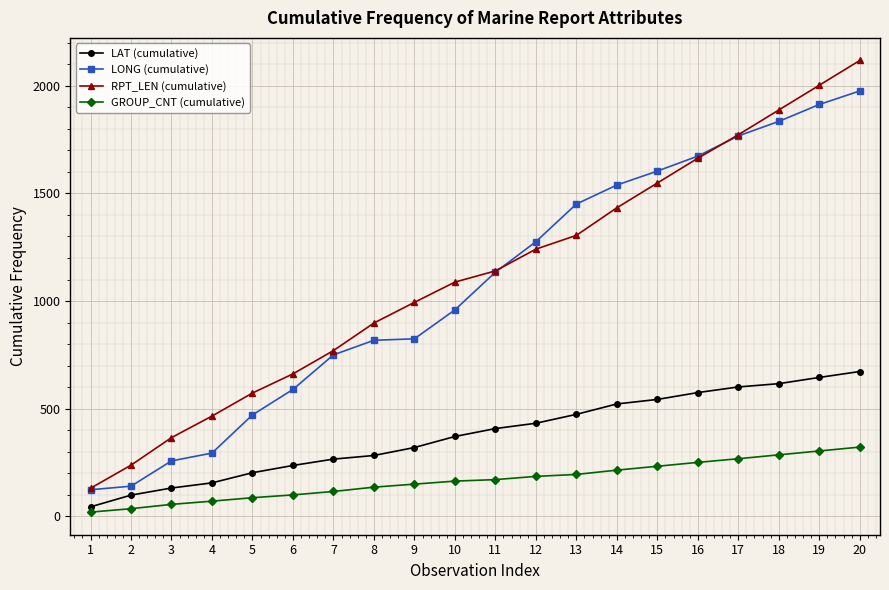

What is the difference between the maximum and second lowest values in the LAT (cumulative) series?

573.9